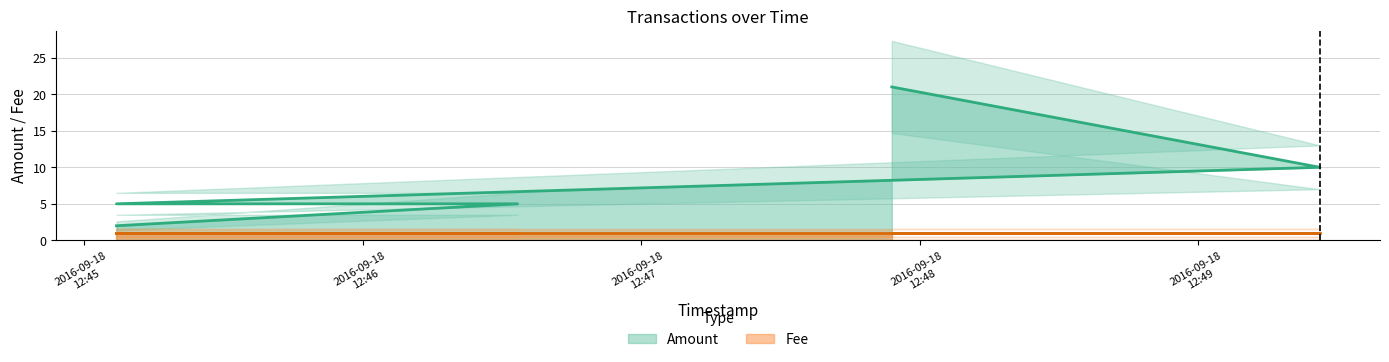

How many categories are shown in the chart?

5